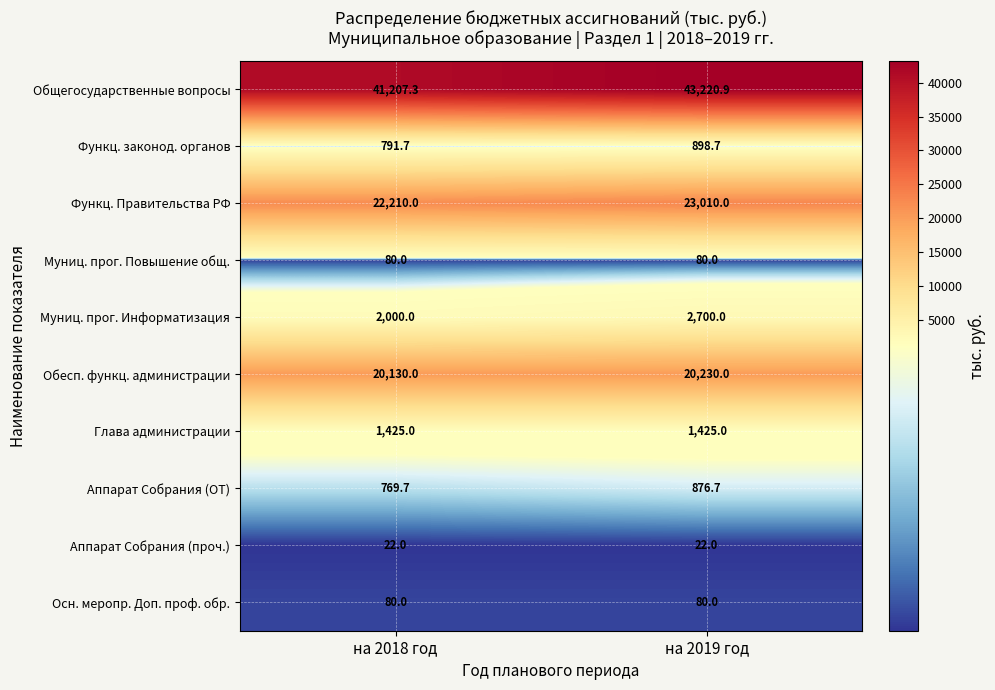

List the labels in order of Обесп. функц. администрации value, largest first.

на 2019 год, на 2018 год